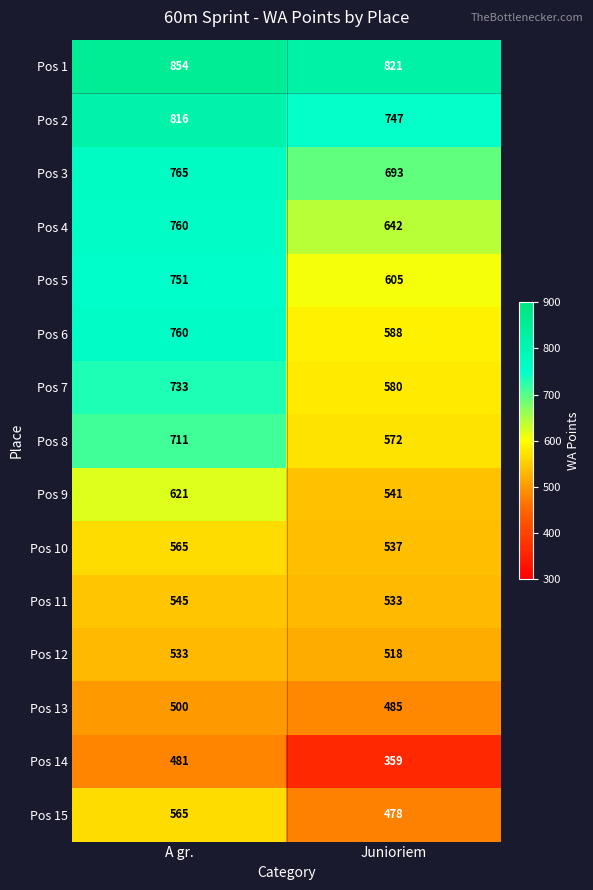

Is the value of Pos 2 at A gr. greater than the value of Pos 5 at A gr.?

Yes